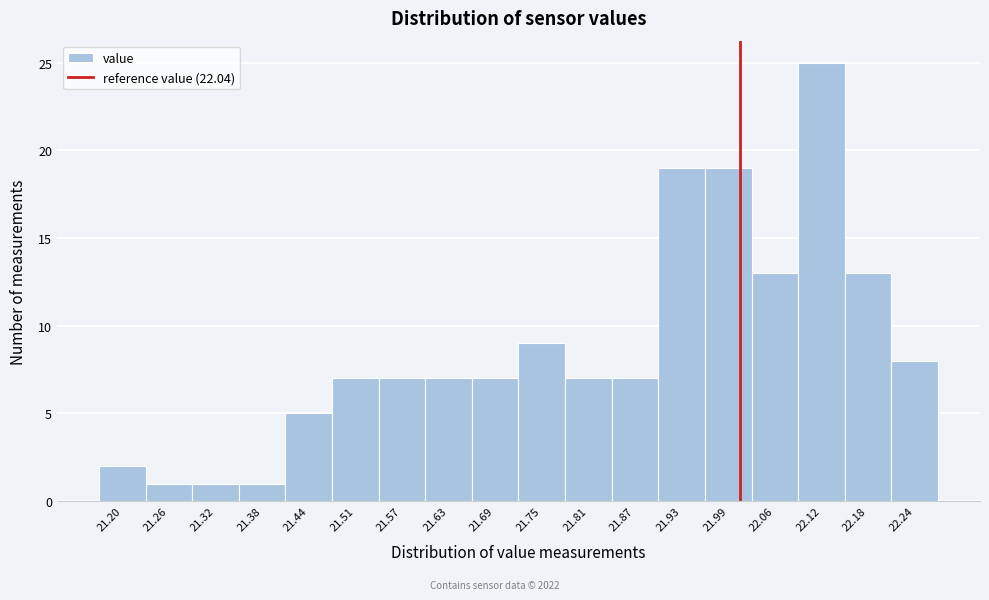

Reading left to right, list all the values displayed in this chart.

21.20=2	21.26=1	21.32=1	21.38=1	21.44=5	21.51=7	21.57=7	21.63=7	21.69=7	21.75=9	21.81=7	21.87=7	21.93=19	21.99=19	22.06=13	22.12=25	22.18=13	22.24=8